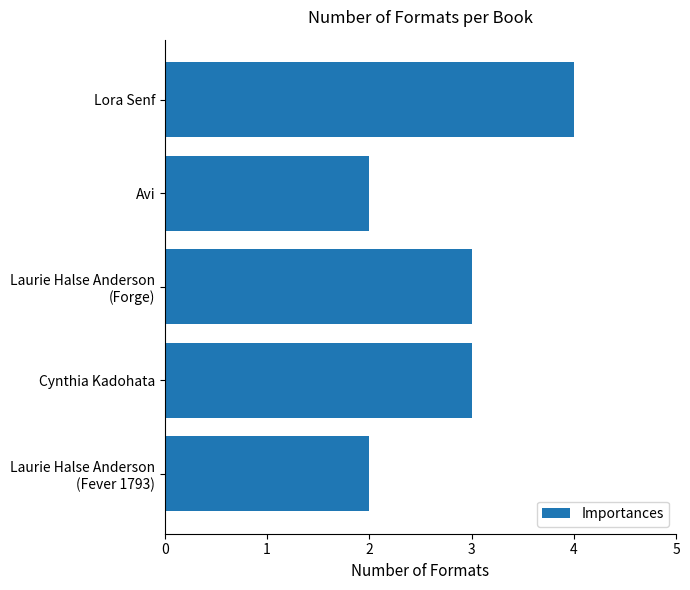

What is the greatest value displayed?

4